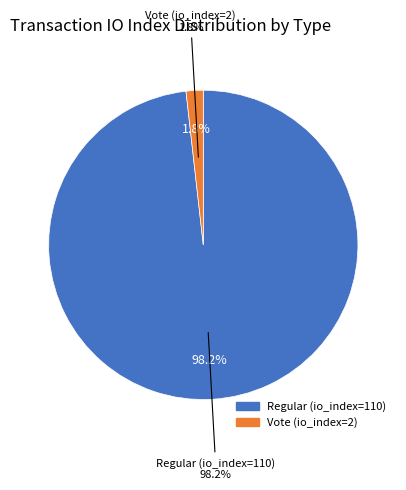

Rank the categories by value from lowest to highest.

Vote (io_index=2), Regular (io_index=110)